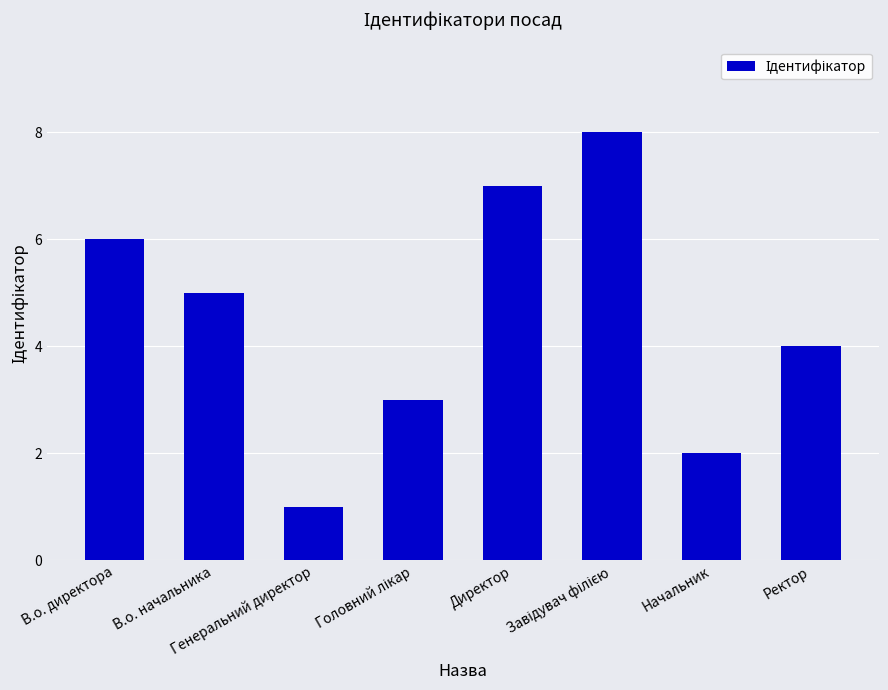

Is it true that the value at Ректор is 4?

True